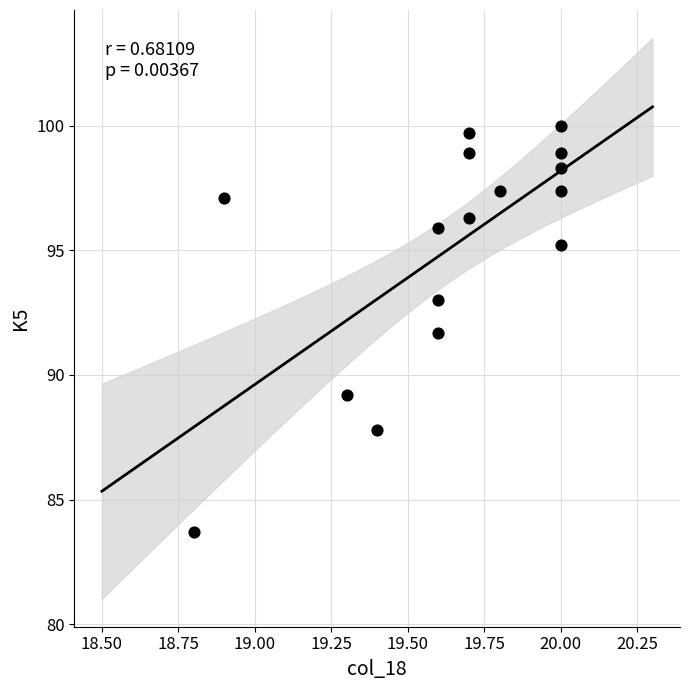

What is the range of X values (max minus min)?

1.2